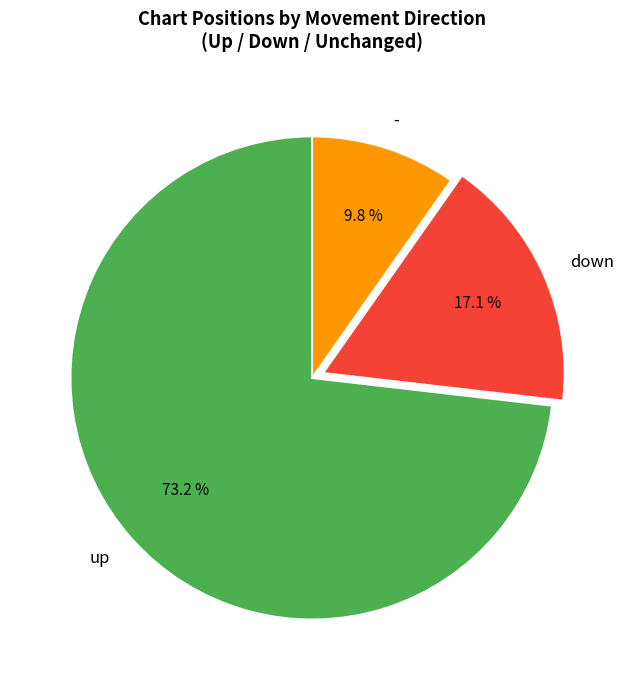

What percentage is NOT represented by down?

82.9%